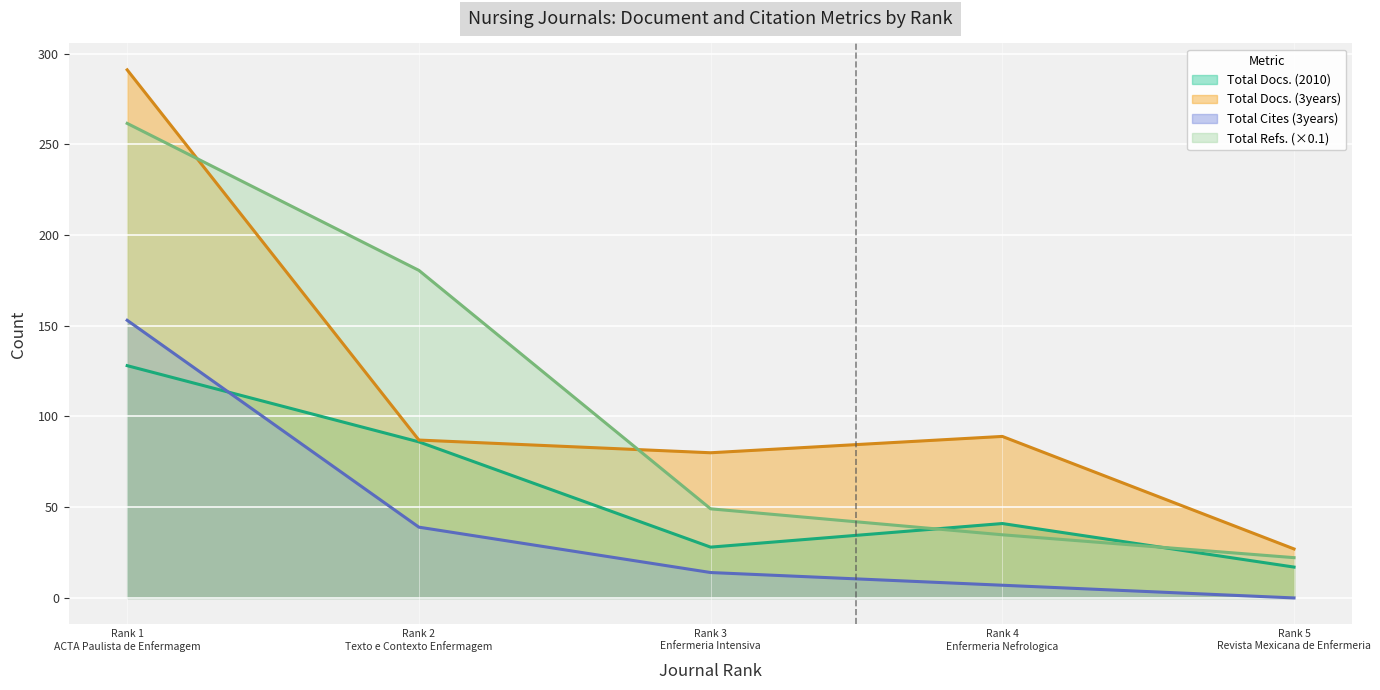

Which series has the largest range (max minus min)?

Total Docs. (3years)